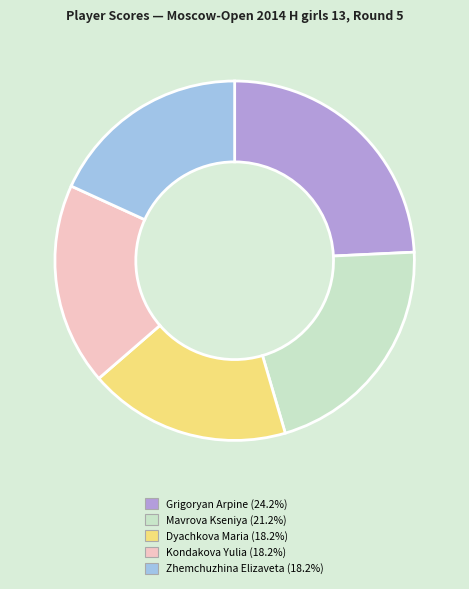

Is there any slice that represents more than half of the pie?

No